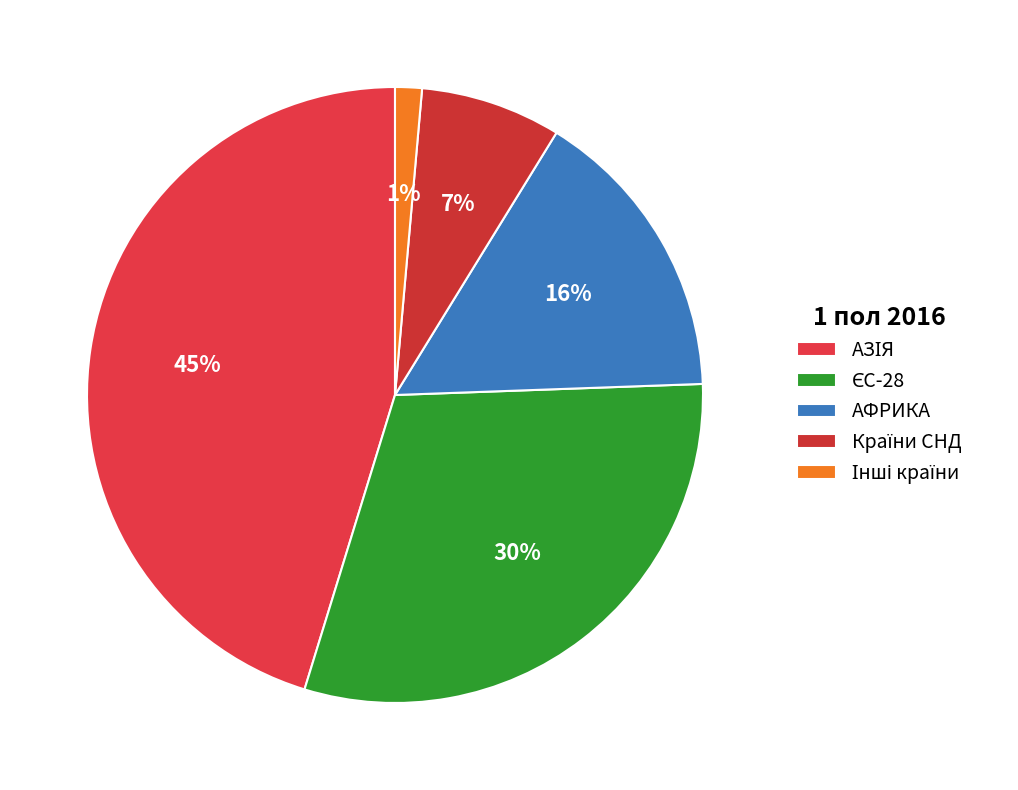

The ЄС-28 slice represents 24% of the pie. True or false?

False